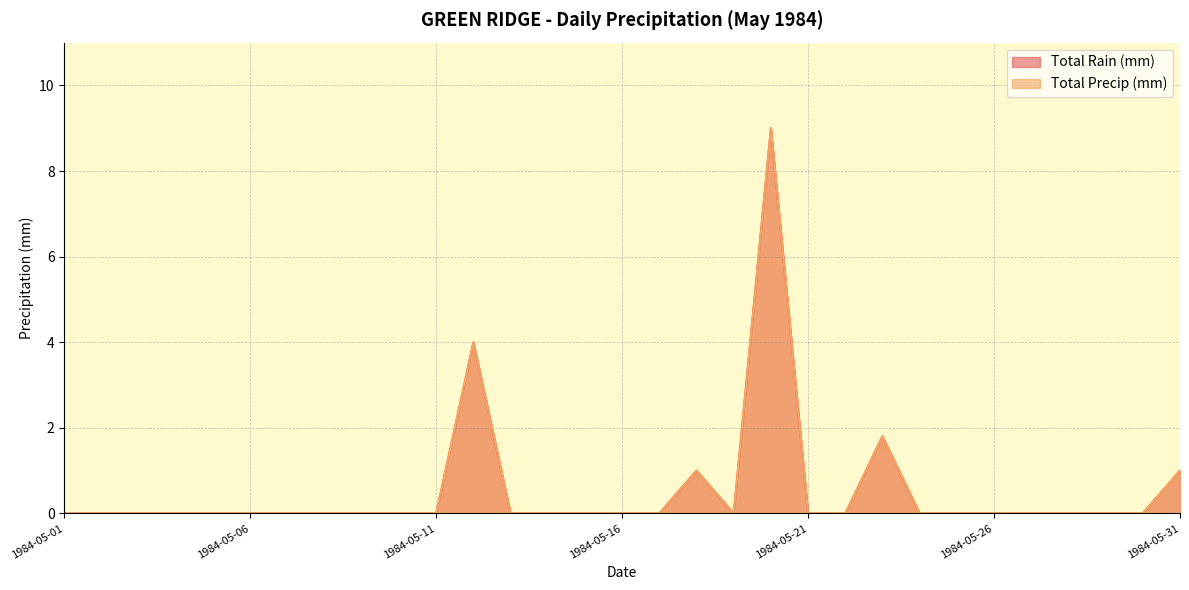

What are all the series names shown in the legend?

Total Rain (mm), Total Precip (mm)